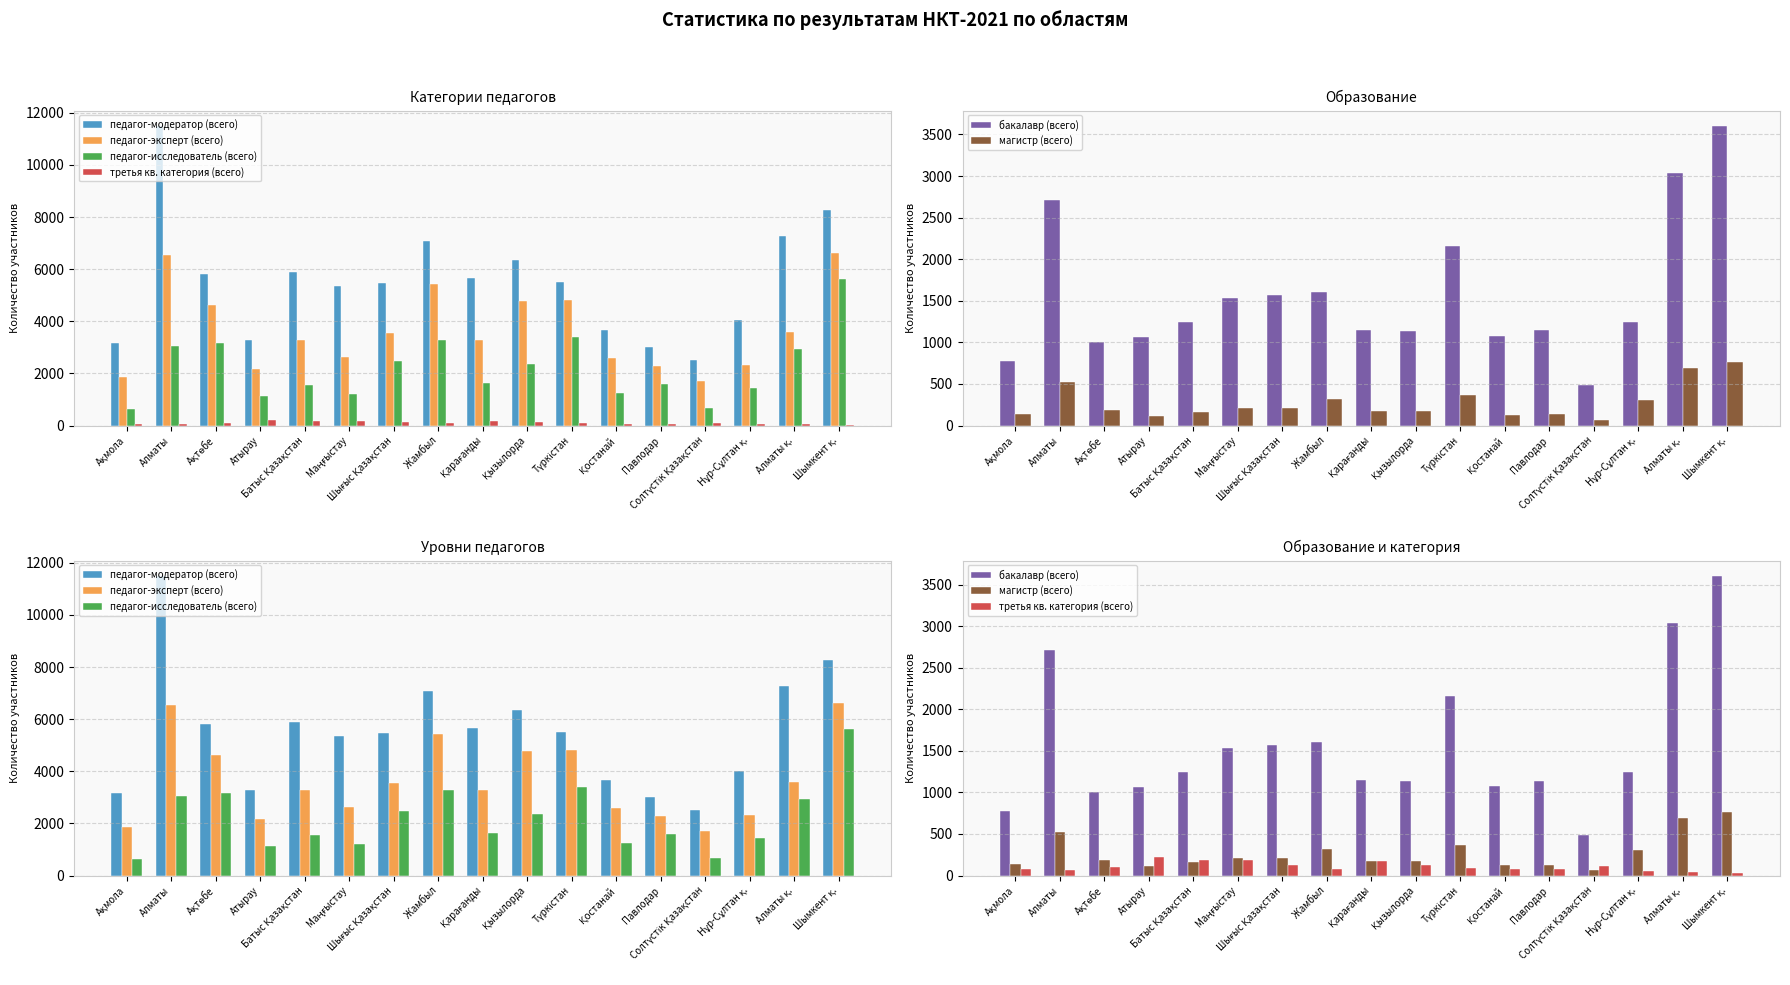

At which label does бакалавр (всего) first exceed 1240?

Алматы